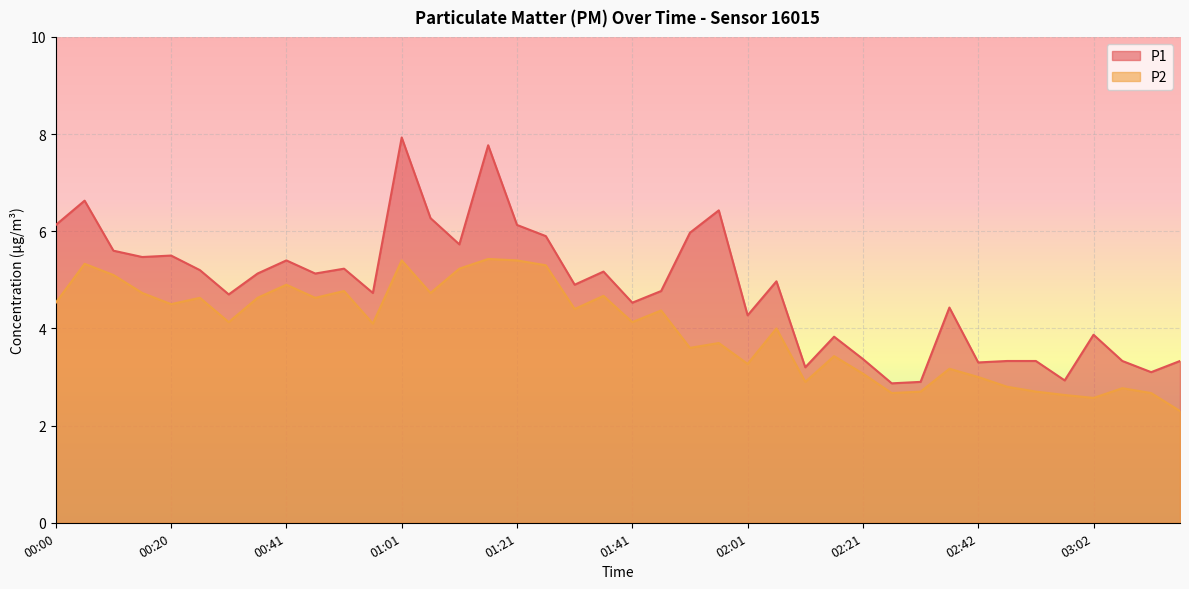

Which category has the lowest value across all series?

03:17